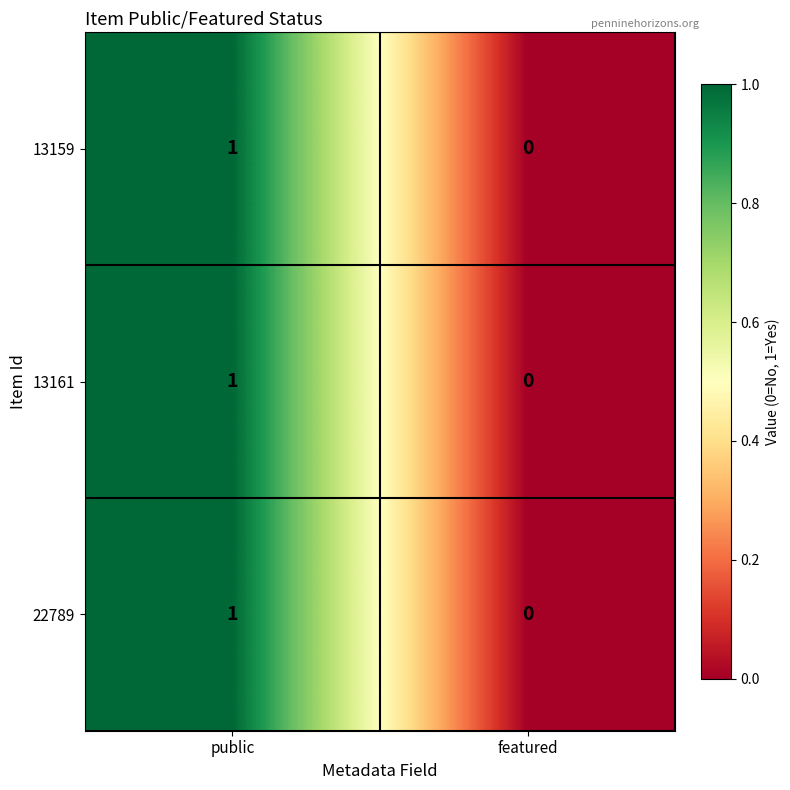

Count the number of data series in this chart.

3